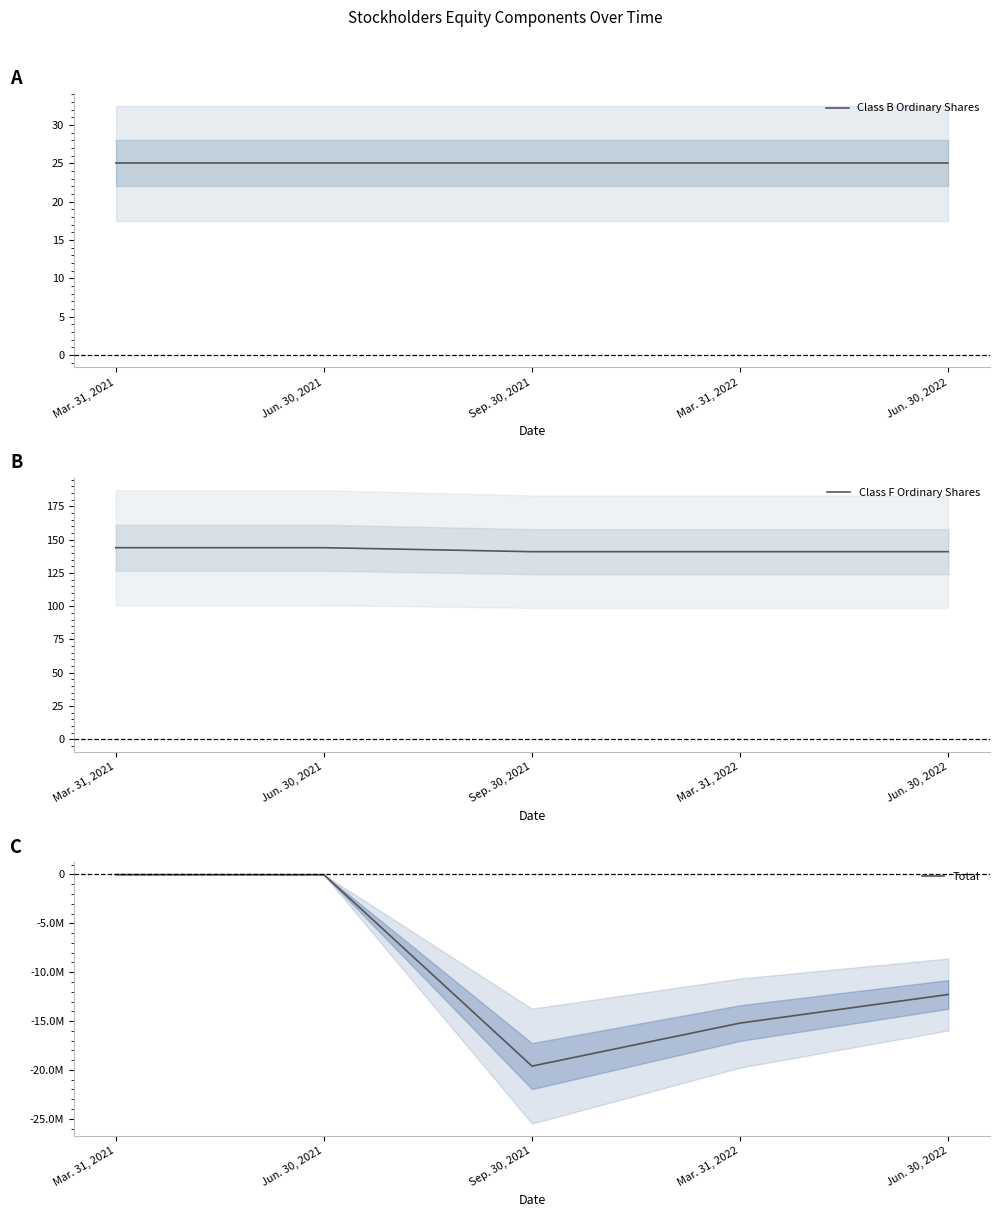

What is the spread (max minus min) of values at Sep. 30, 2021?

19611449